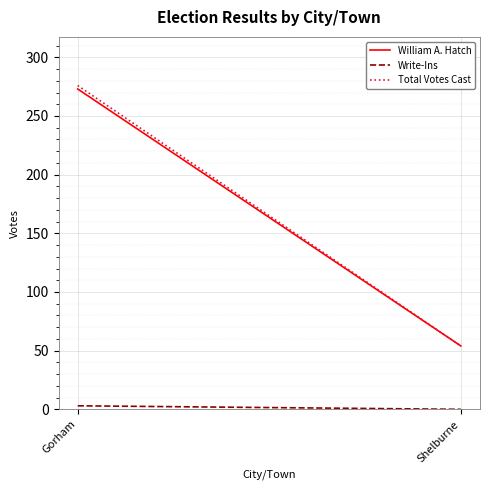

Is the value of Write-Ins at Gorham greater than the value of William A. Hatch at Shelburne?

No